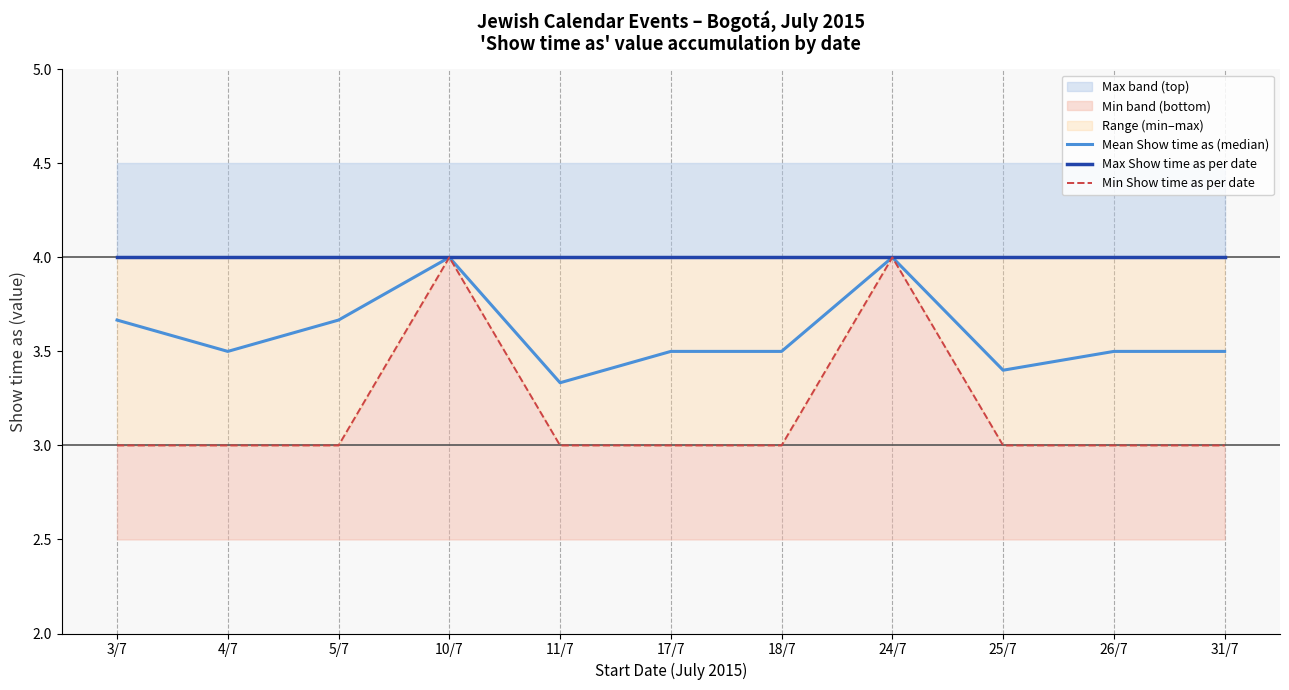

What value does the Min Show time as per date series have at 18/7?

3.0